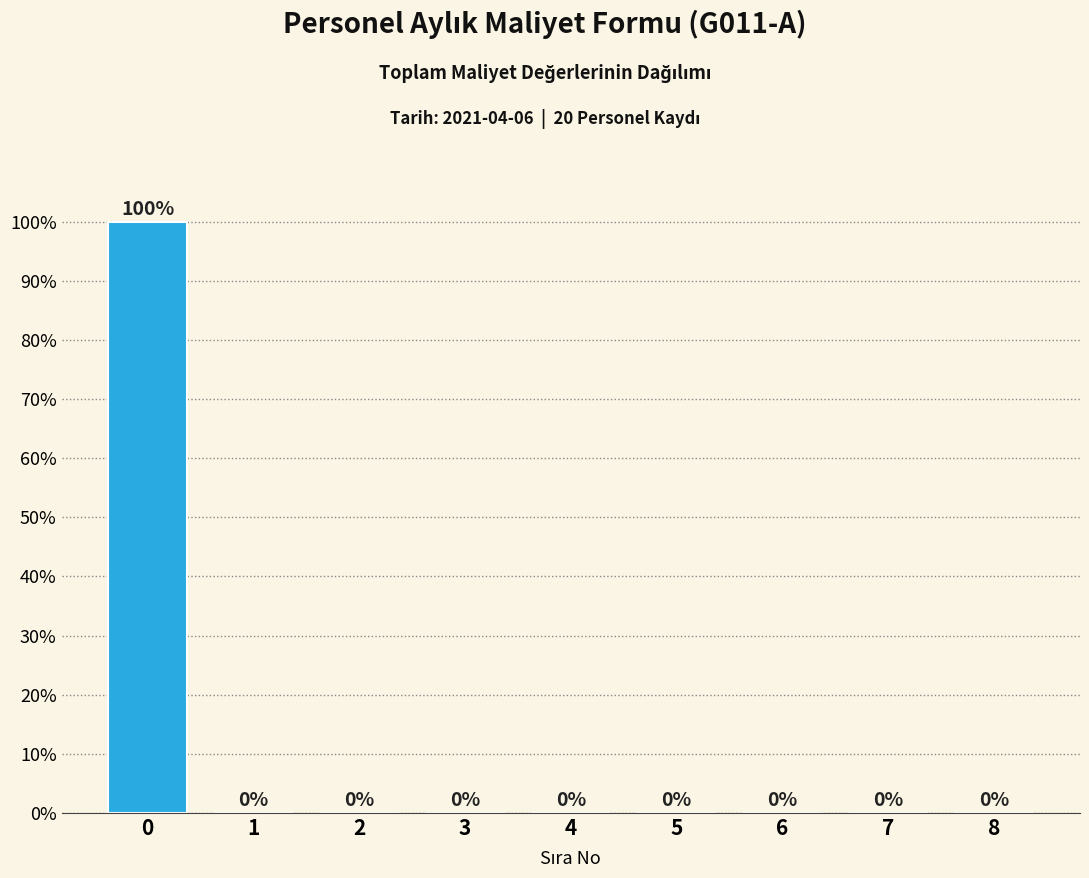

Reading left to right, transcribe all the data shown in this chart.

0=100	1=0	2=0	3=0	4=0	5=0	6=0	7=0	8=0